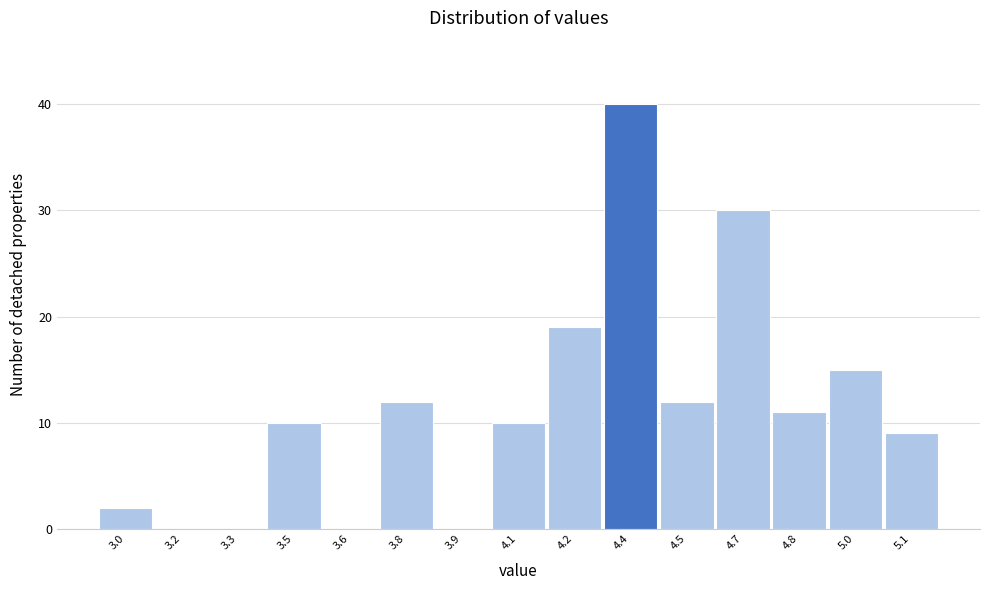

Reading right to left, transcribe all the data shown in this chart.

5.1=9	5.0=15	4.8=11	4.7=30	4.5=12	4.4=40	4.2=19	4.1=10	3.9=0	3.8=12	3.6=0	3.5=10	3.3=0	3.2=0	3.0=2